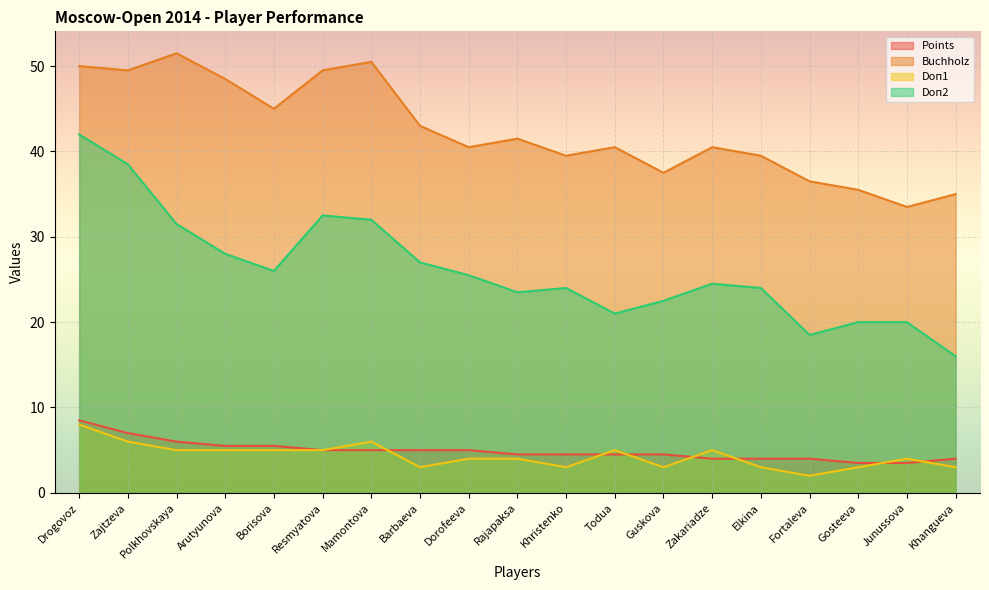

Which has a higher value, Barbaeva or Arutyunova?

Arutyunova